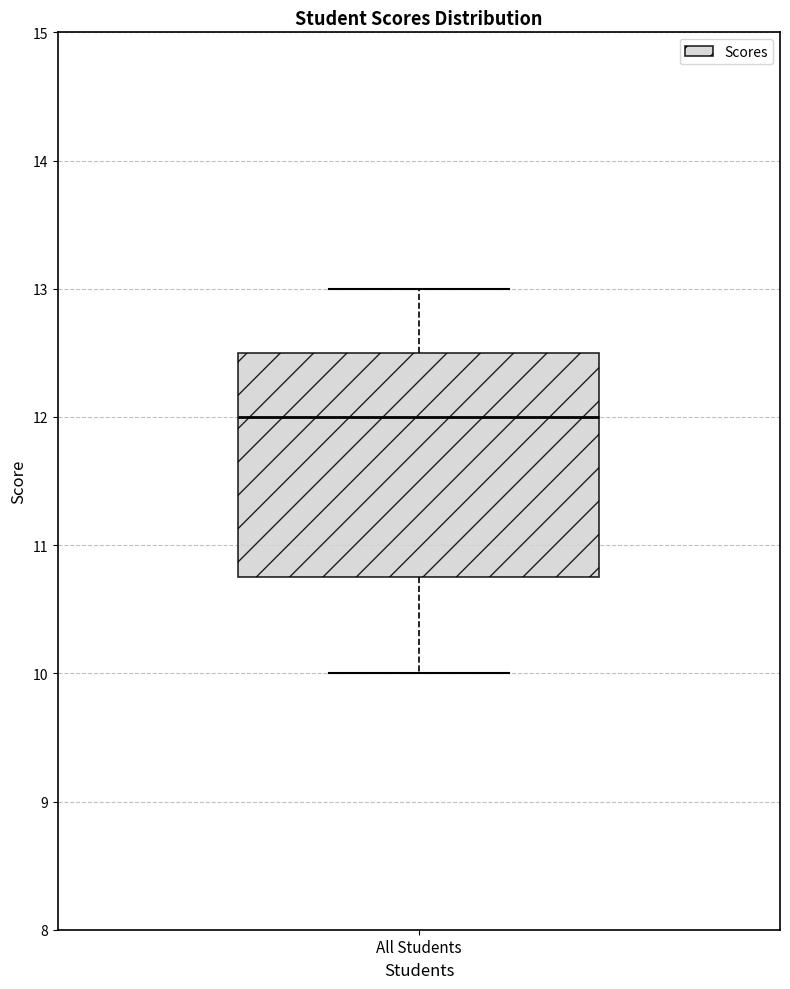

Transcribe this box plot: give where the median line is, the range the box spans, and where the two whiskers end, as read against the y-axis. The values are not printed on the chart, so give them approximately, as read against the axis.

median 12.0, box 10.8 to 12.5, whiskers 10.0 to 13.0